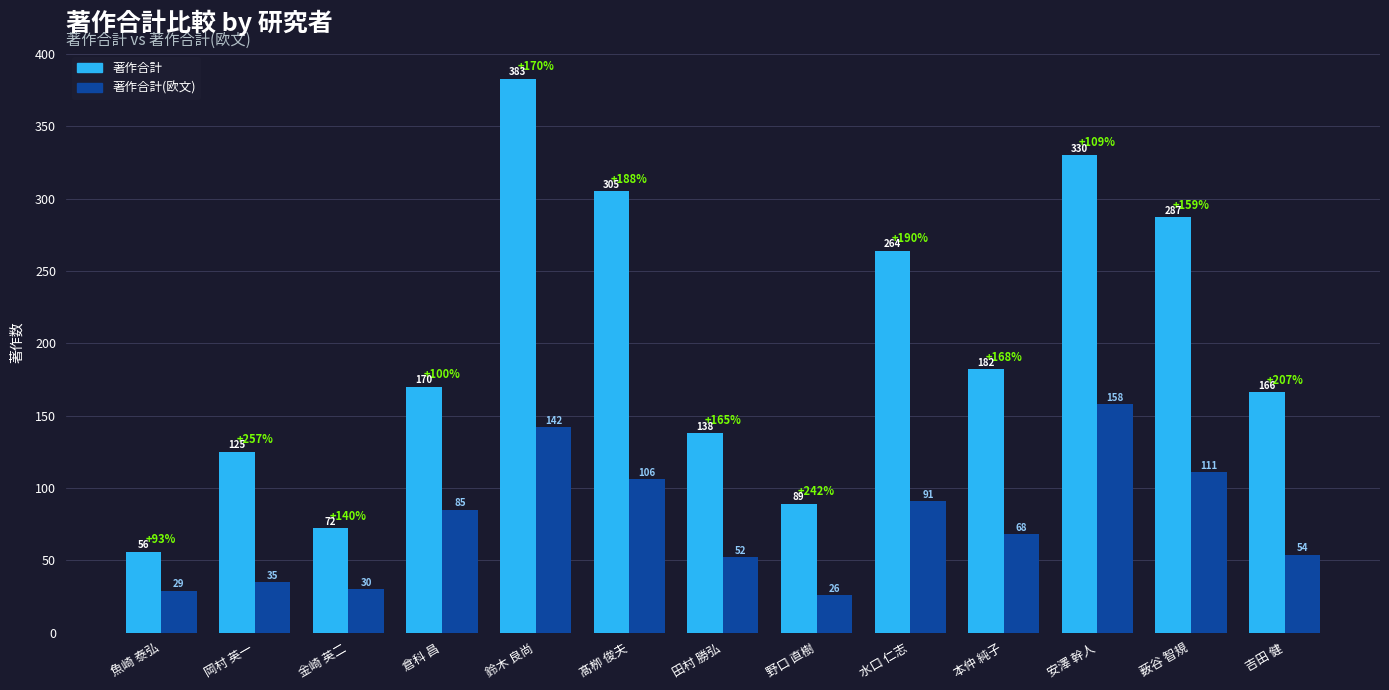

Which series changed the most between 鈴木 良尚 and 薮谷 智規?

著作合計